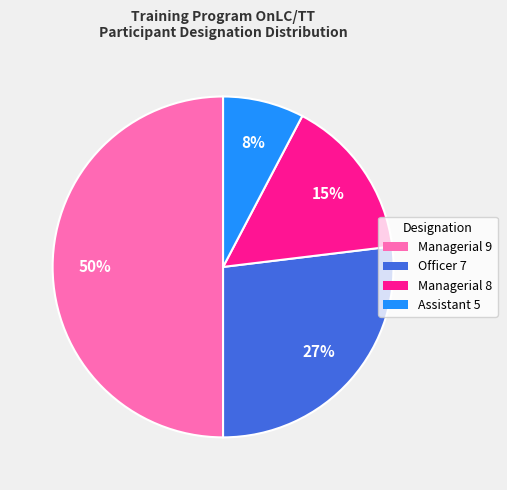

Is the sum of Managerial 8 and Officer 7 greater than half?

No